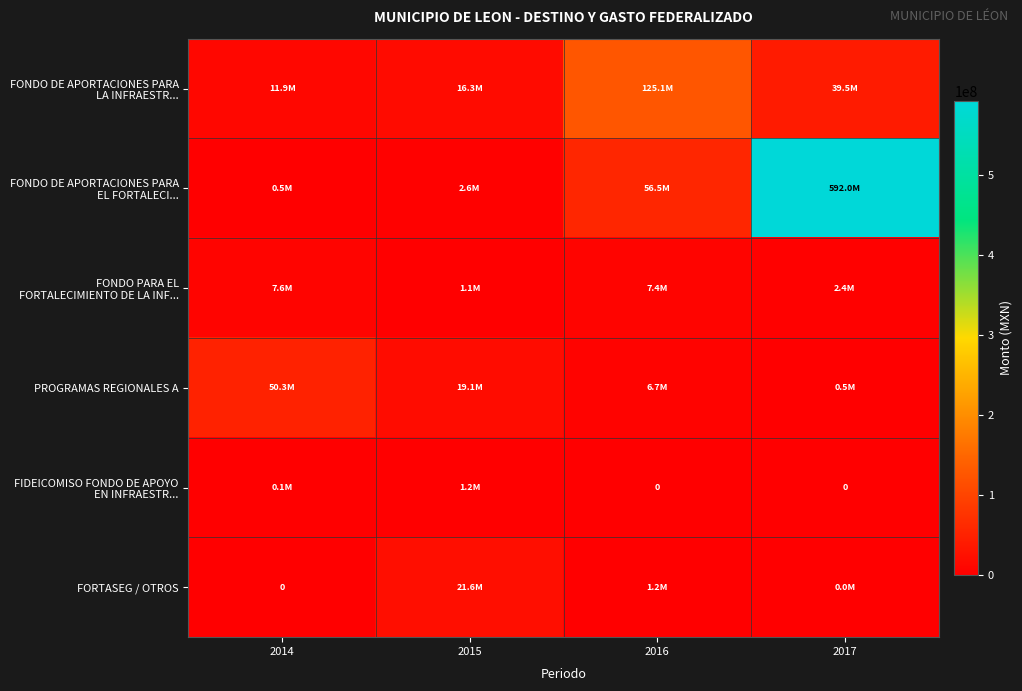

How many distinct data groups are displayed?

6